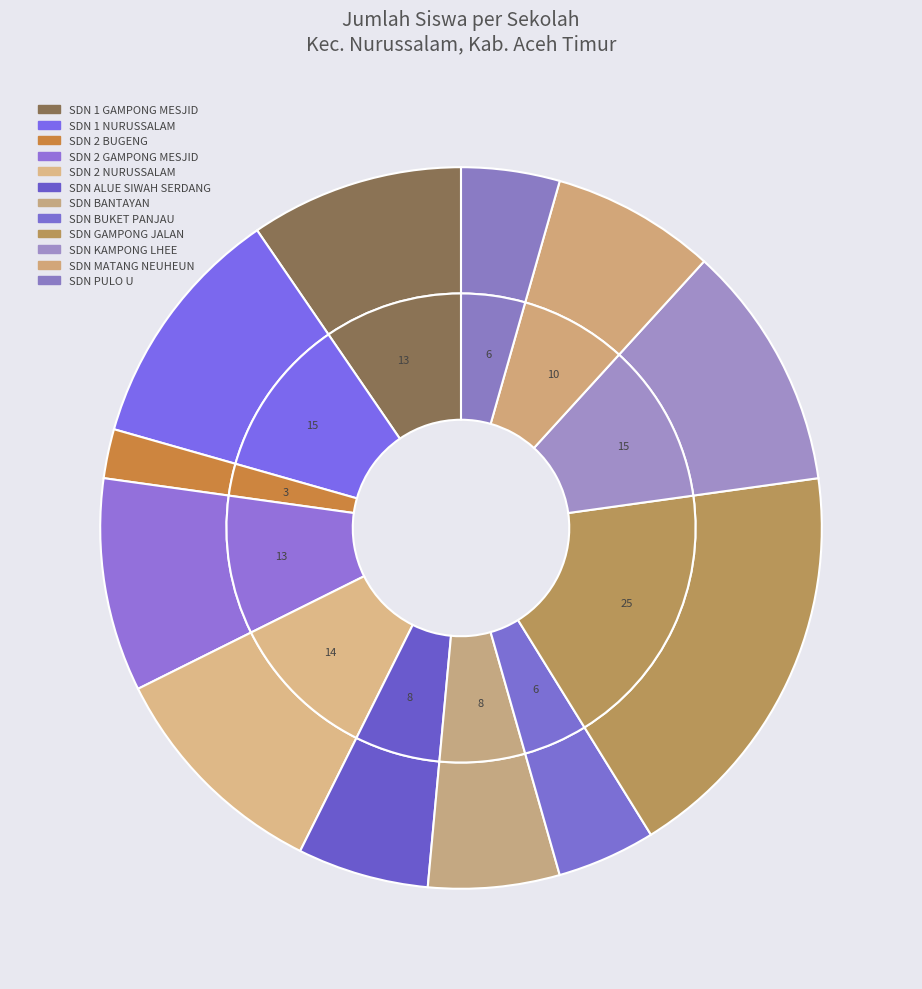

How much of the chart is everything except SDN GAMPONG JALAN?

81.6%